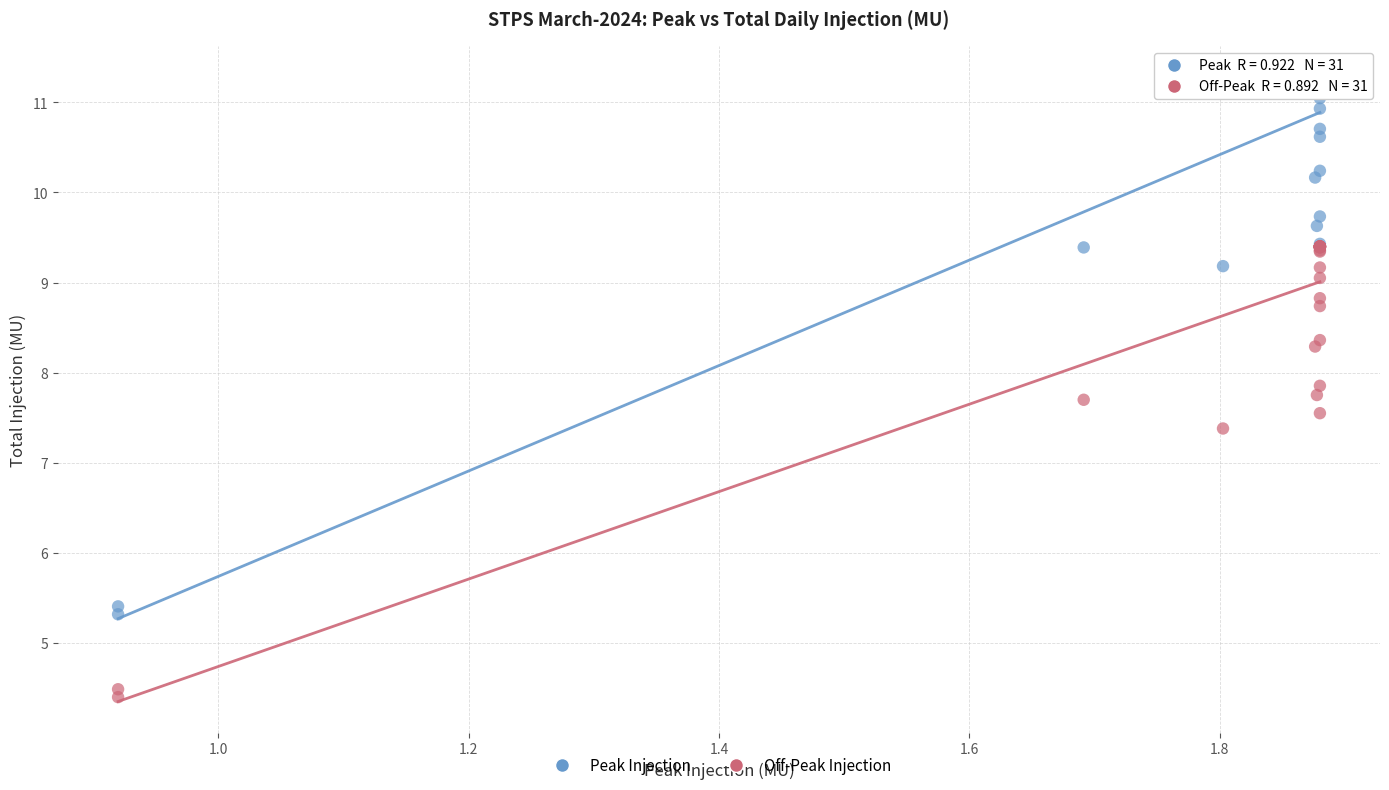

Across all series, what Y value is closest to 7?

7.4